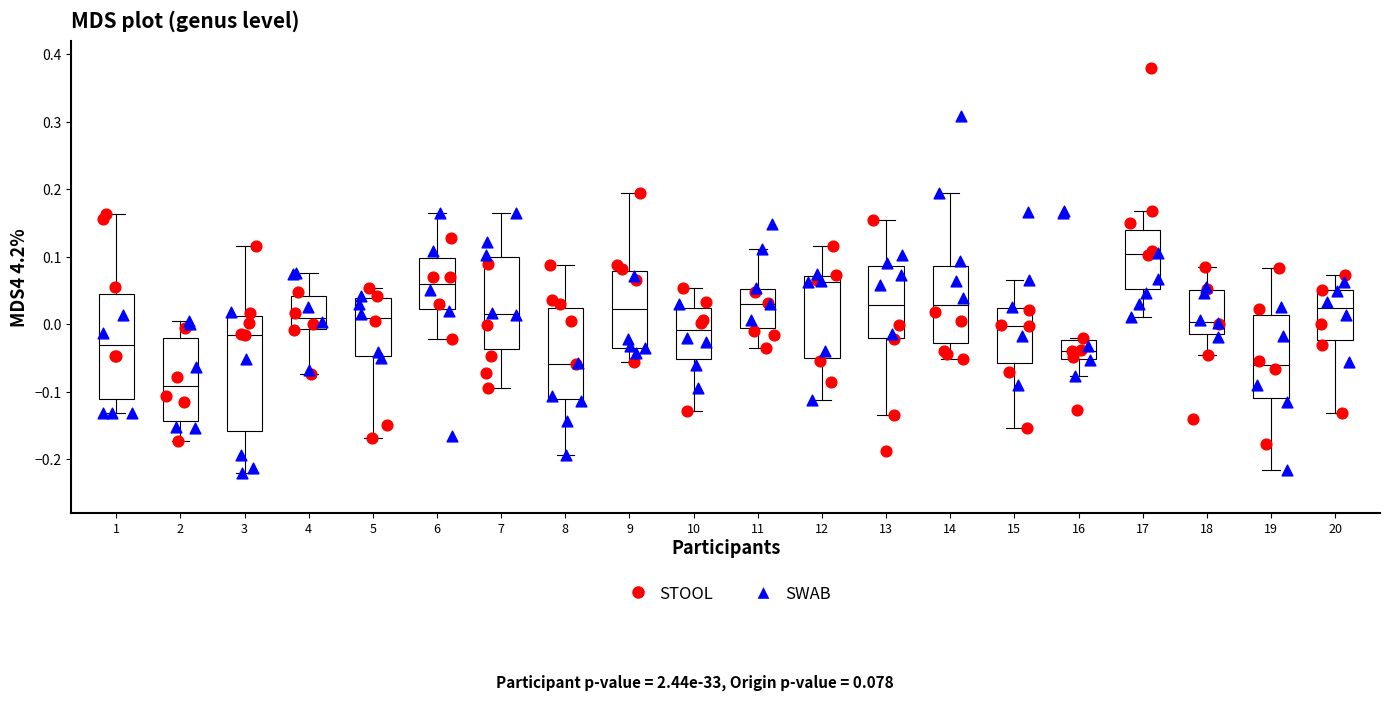

Comparing the boxes themselves (not the whiskers), which one is the tallest?

3